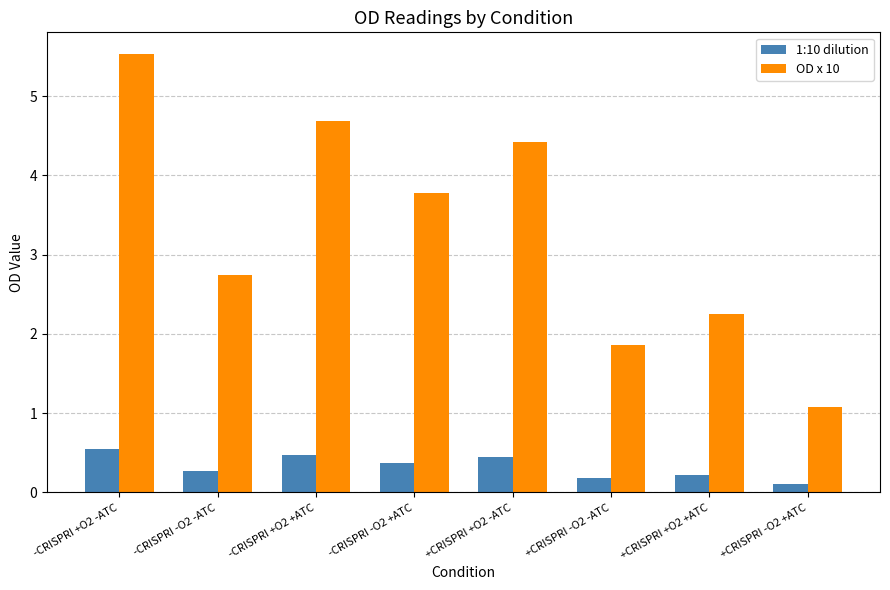

What position from the left is -CRISPRI -O2 -ATC?

2